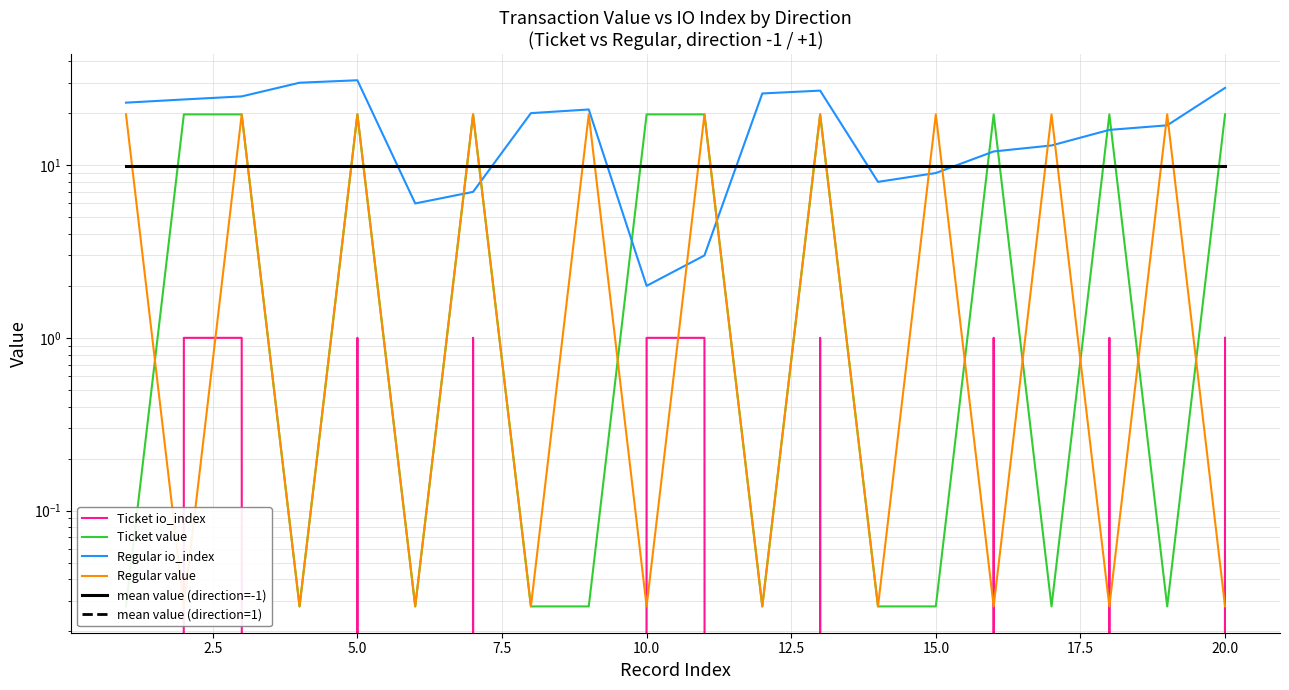

Does the chart have visible grid lines?

Yes